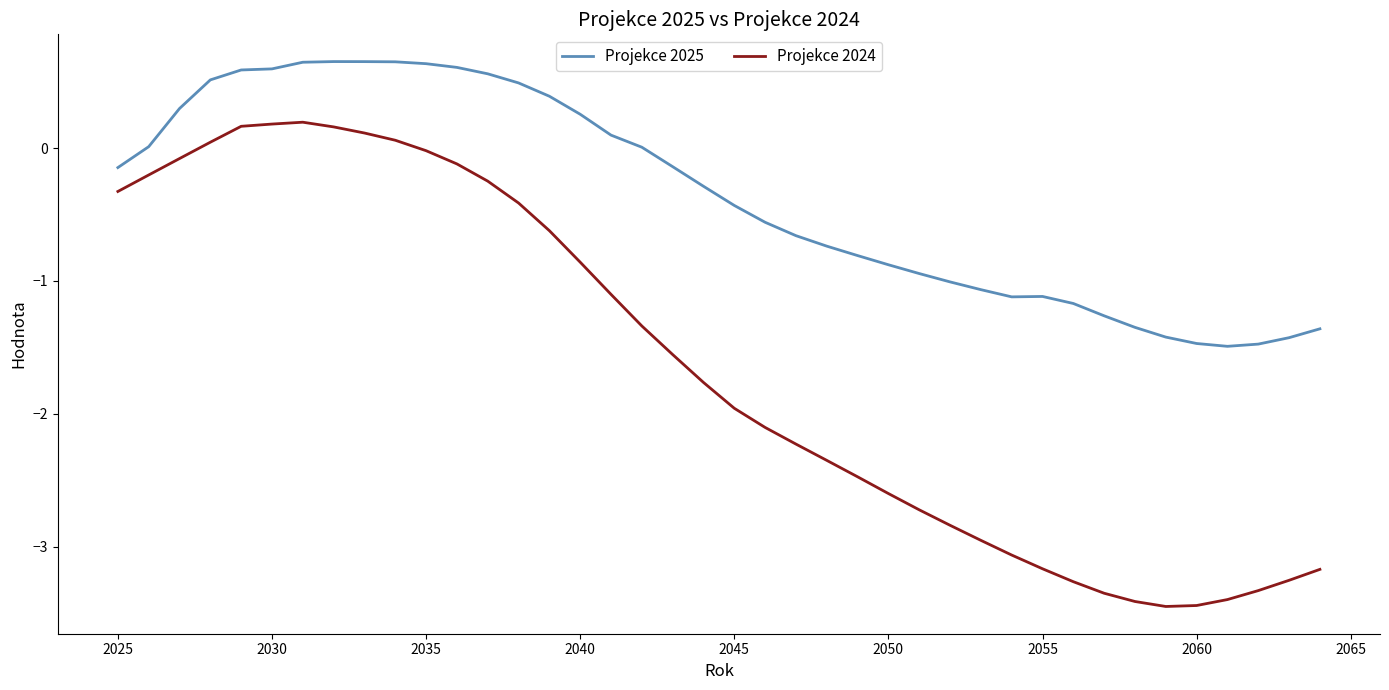

What is the difference between the maximum and minimum values in the Projekce 2025 series?

2.1